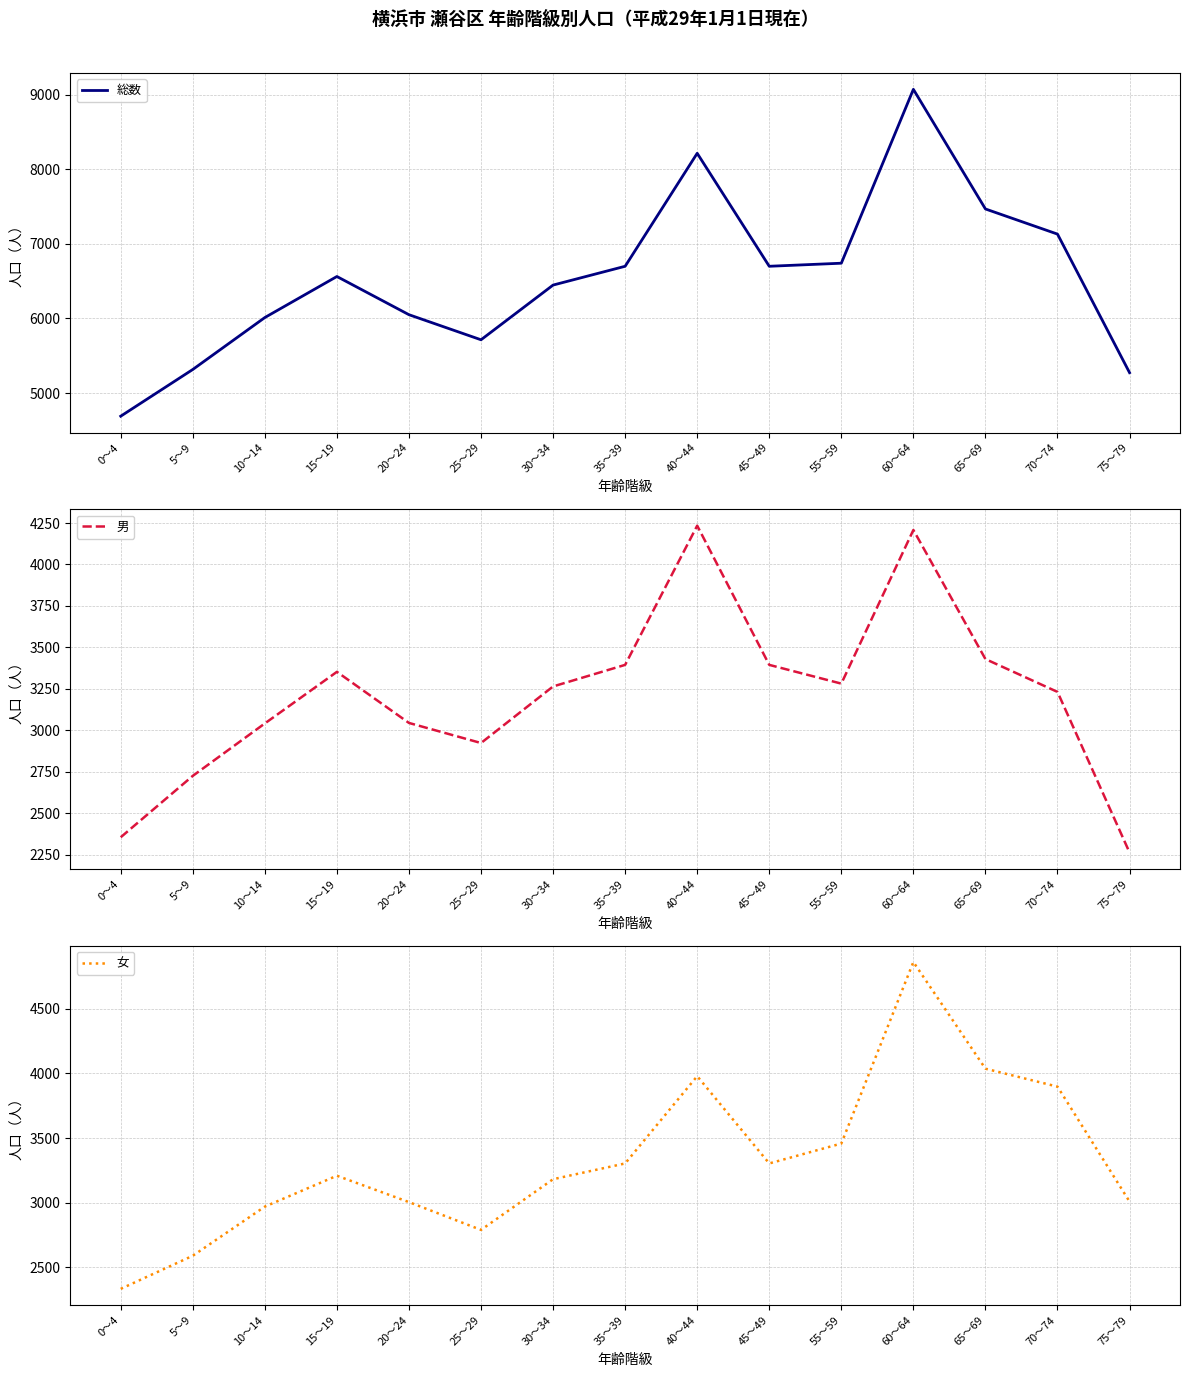

What is the maximum value shown in the chart?

9070